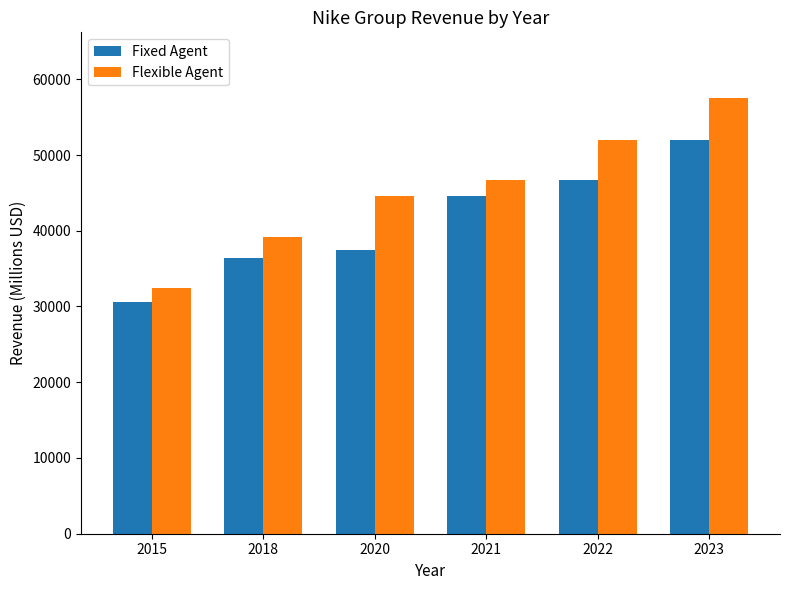

What is the spread (max minus min) of values at 2023?

5580.9